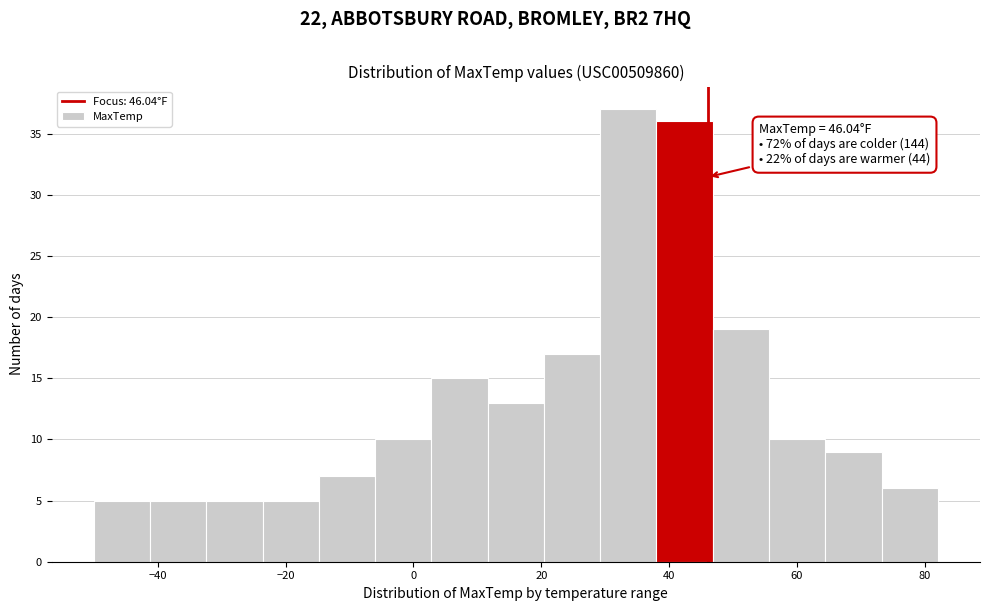

Over which range of the x-axis is the bar tallest?

30 to 38